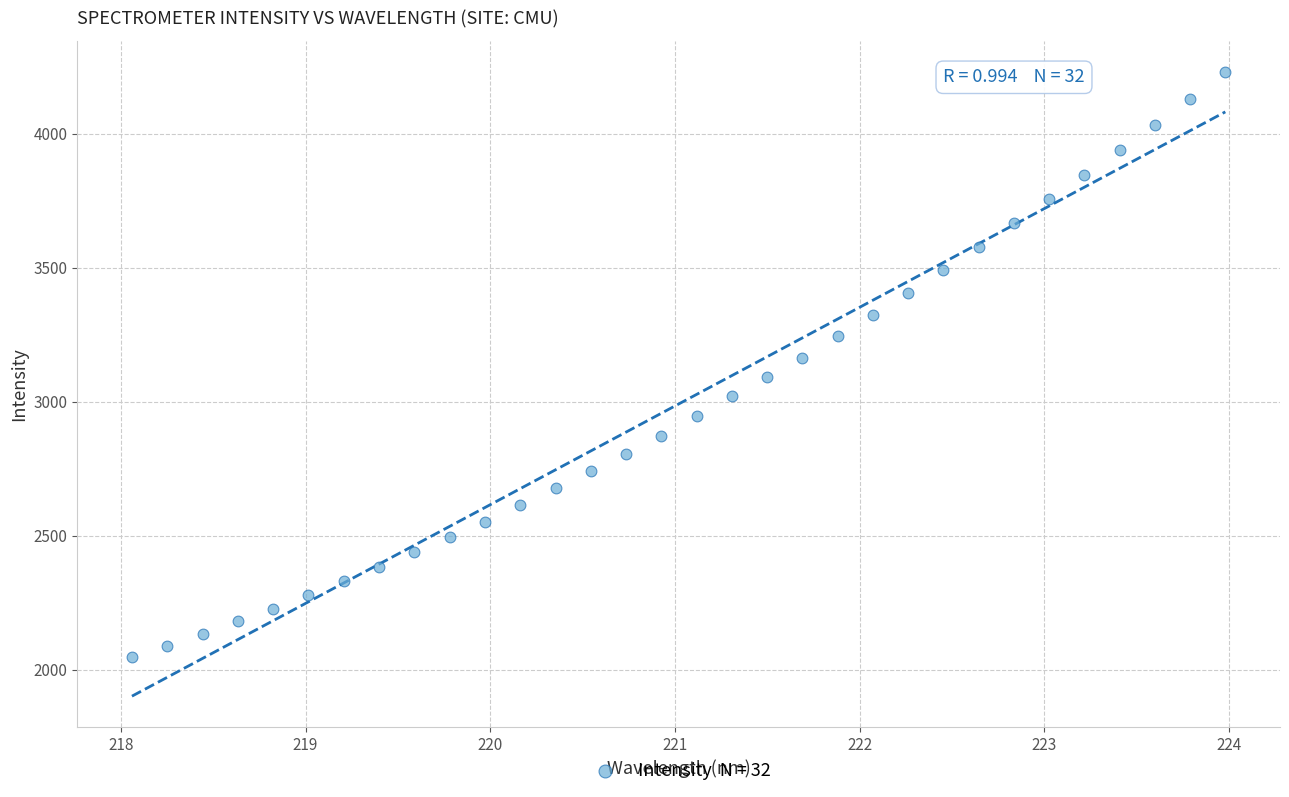

What is the range of X values (max minus min)?

5.9